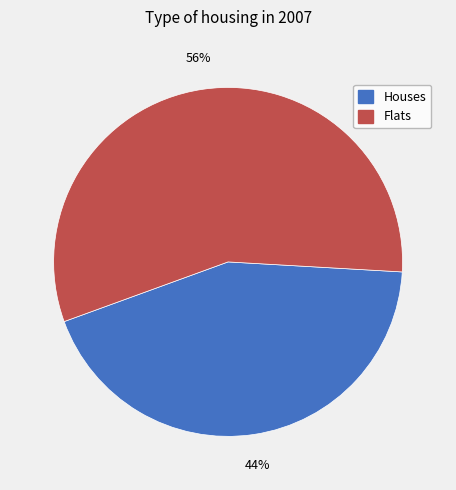

Is there a majority slice in this chart?

Yes